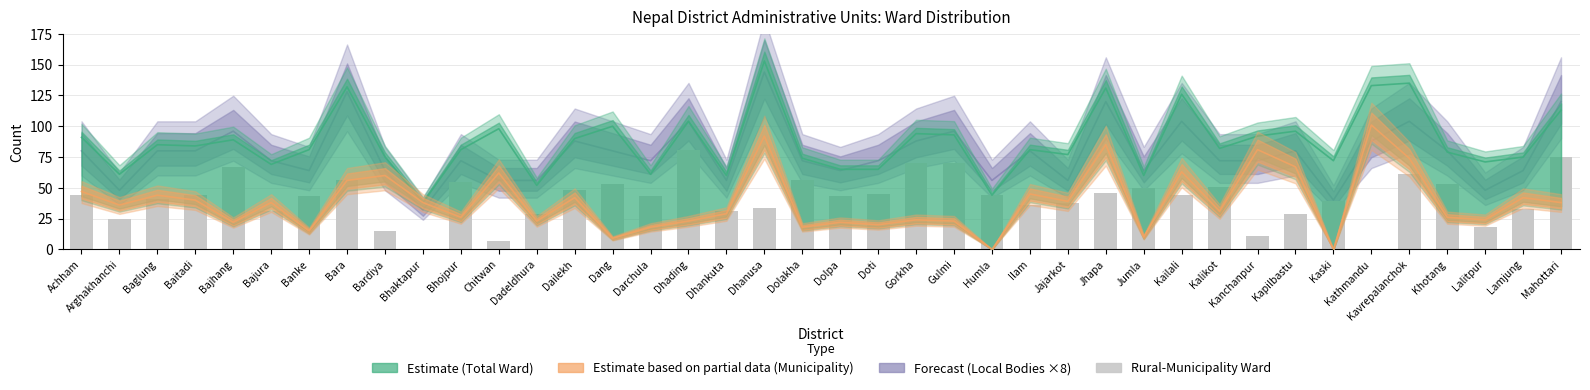

Does the chart contain stacked bars?

No